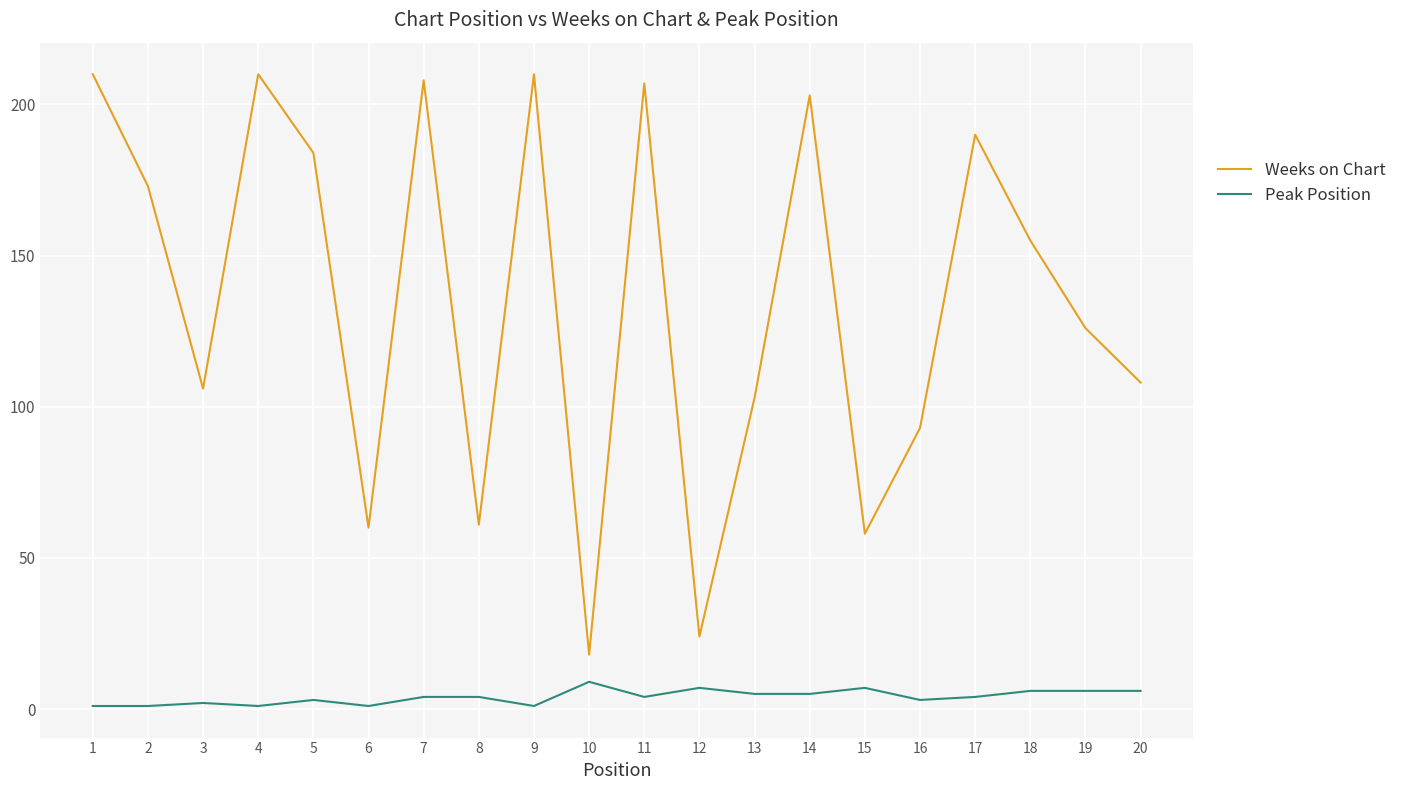

True or false: Peak Position has a value of 1 at 9.

True